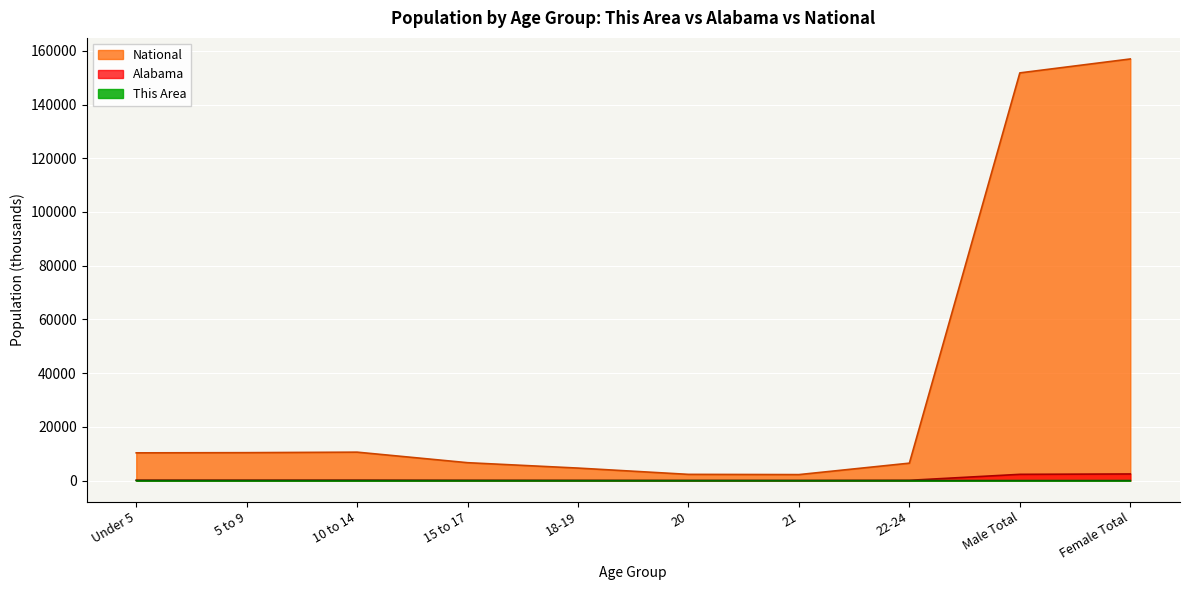

List the series in order of their peak value, highest first.

National, Alabama, This Area